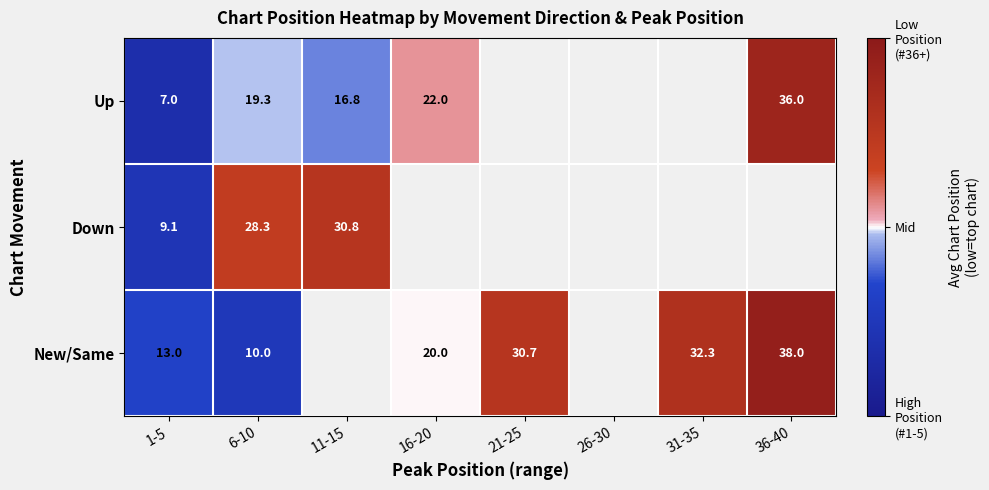

At how many categories does at least one series exceed 0?

6